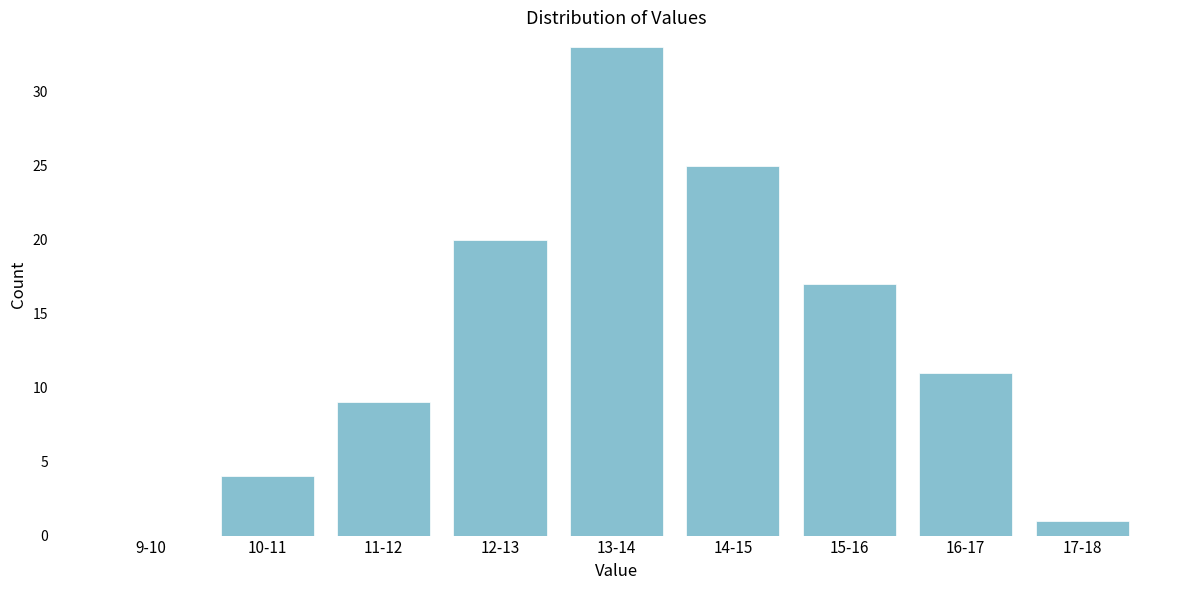

Reading left to right, what are all the values shown in this chart?

9-10=0	10-11=4	11-12=9	12-13=20	13-14=33	14-15=25	15-16=17	16-17=11	17-18=1